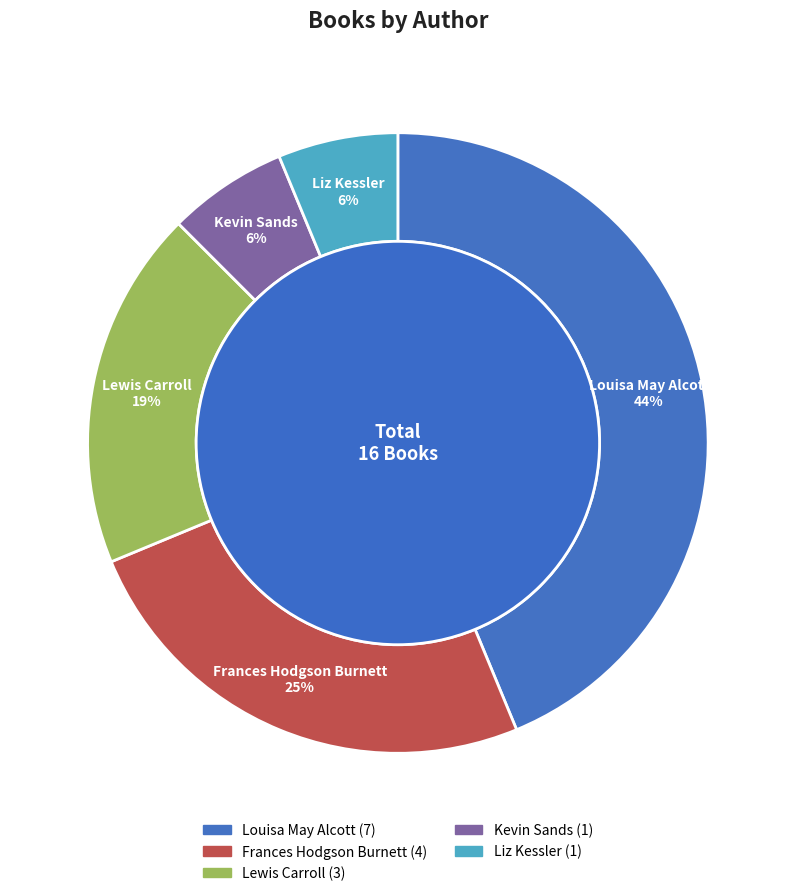

What percentage is the Liz Kessler (173744480) slice, to the nearest percent?

6%